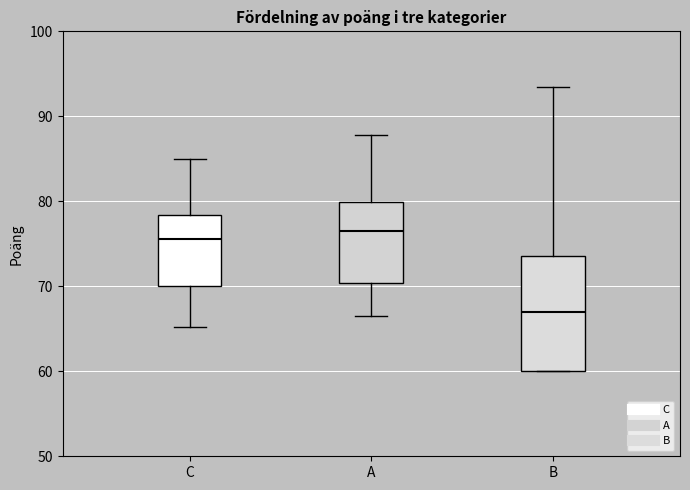

Where is the upper edge of the box for B on the y-axis? The values are not printed on the chart, so give them approximately, as read against the axis.

74